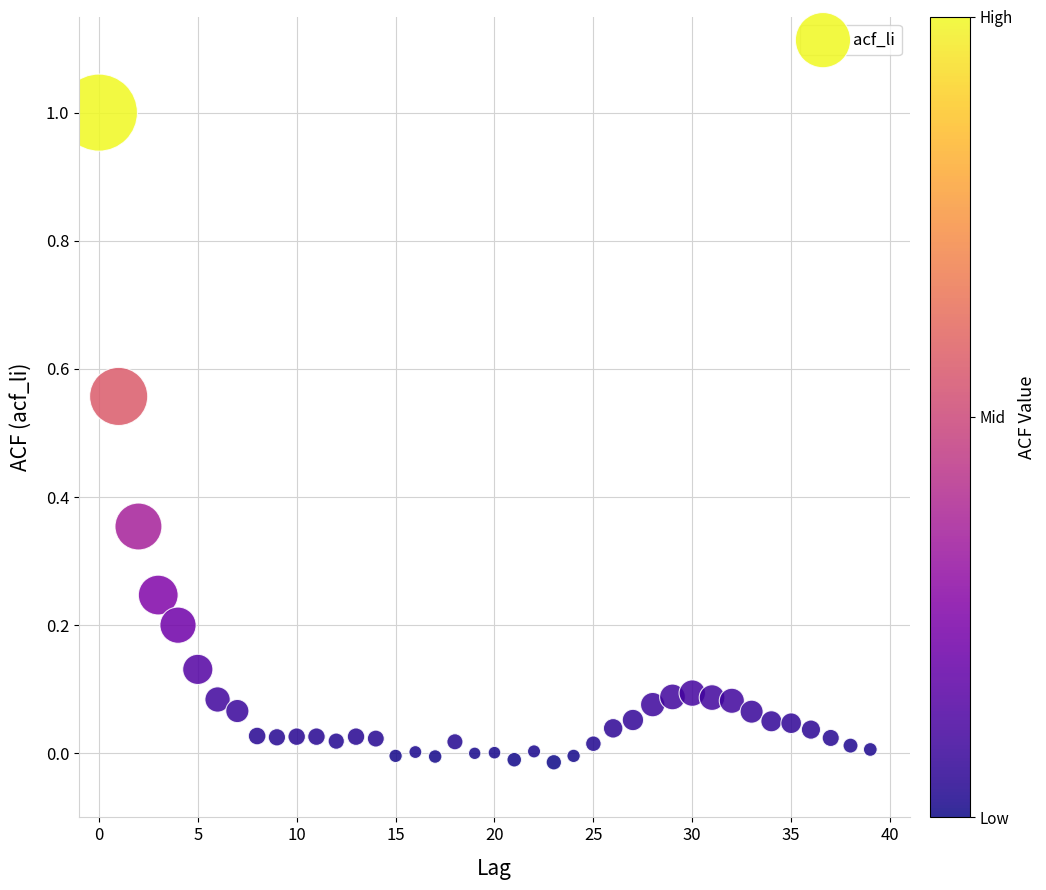

What is the range of Y values (max minus min)?

1.0